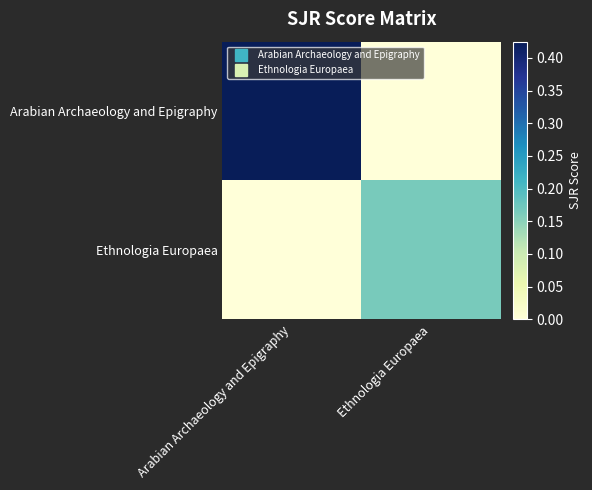

Reading left to right, what are all the values shown in this chart?

Arabian Archaeology and Epigraphy: Arabian Archaeology and Epigraphy=0.4	Ethnologia Europaea=0.0
Ethnologia Europaea: Arabian Archaeology and Epigraphy=0.0	Ethnologia Europaea=0.2